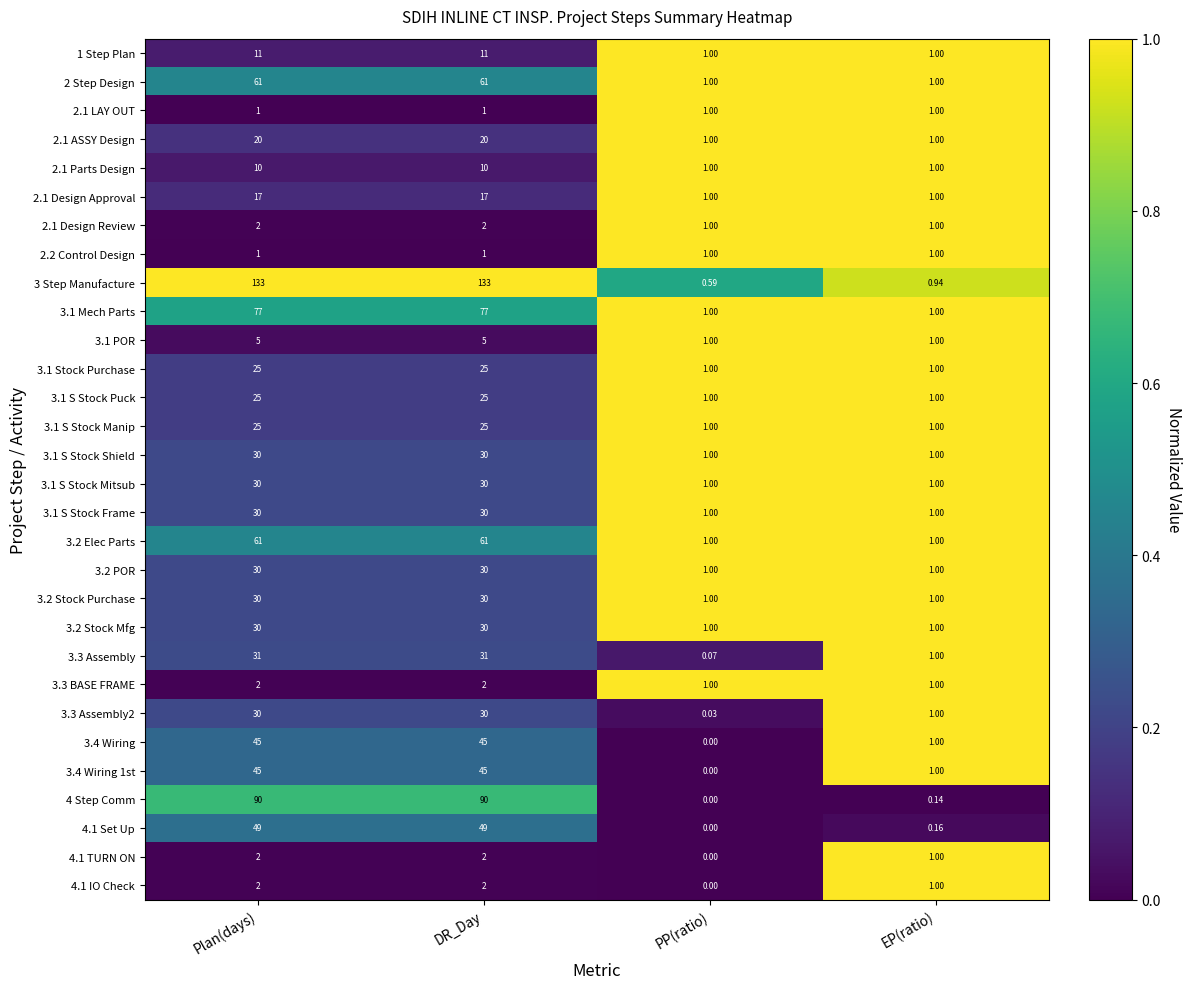

Is the value of 4.1 Set Up at Plan(days) greater than the value of 3.2 Elec Parts at EP(ratio)?

Yes